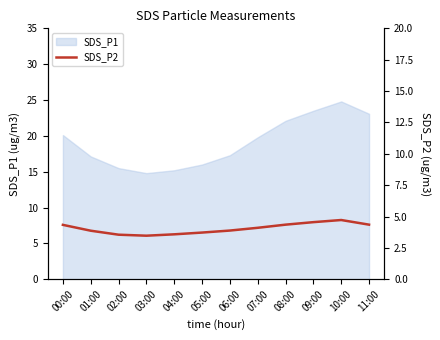

The SDS_P1 series shows 17.1 at 01:00. True or false?

True